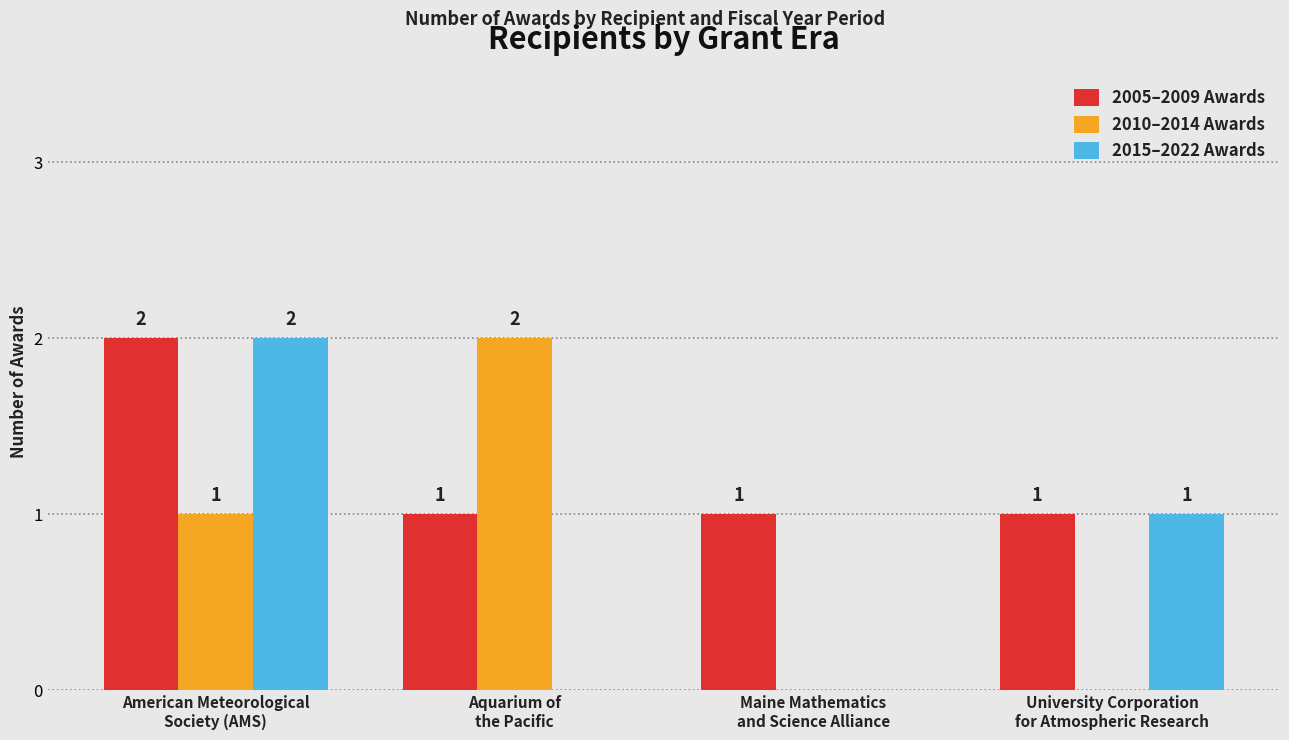

What is the sum of the 2015–2022 Awards values at American Meteorological
Society (AMS) and Aquarium of
the Pacific?

2